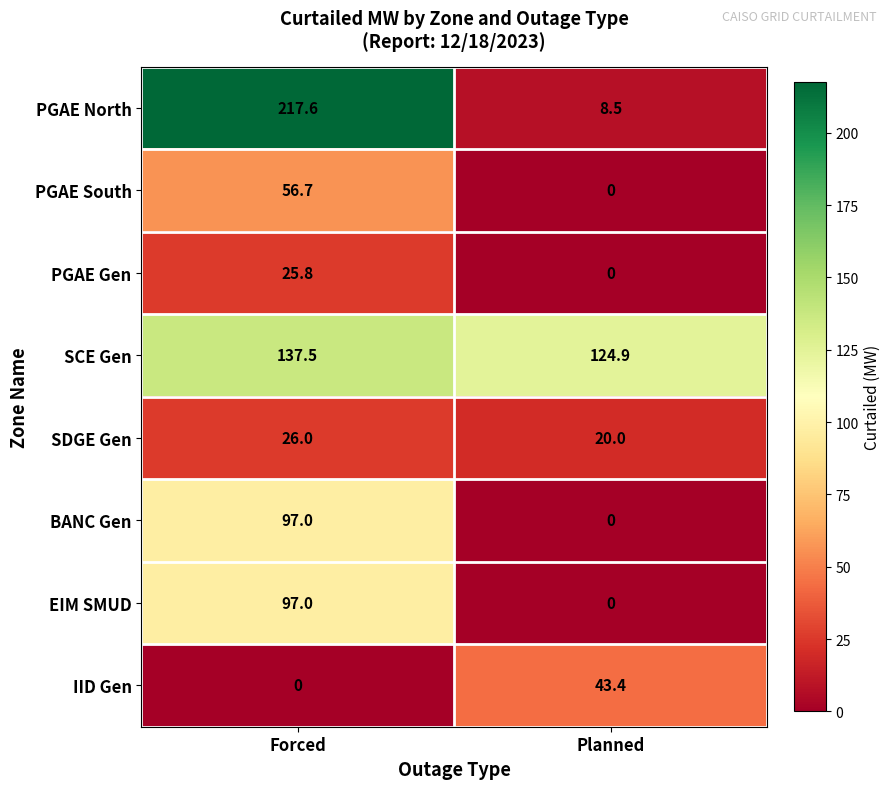

Reading left to right, what are all the values shown in this chart?

PGAE North: 217.6	8.5
PGAE South: 56.7	0.0
PGAE Gen: 25.8	0.0
SCE Gen: 137.5	124.9
SDGE Gen: 26.0	20.0
BANC Gen: 97.0	0.0
EIM SMUD: 97.0	0.0
IID Gen: 0.0	43.4